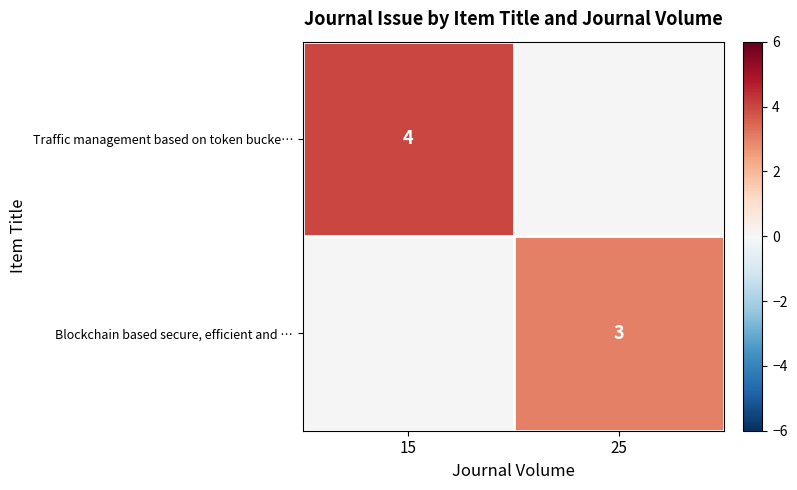

True or false: Blockchain based secure, efficient and … has a value of 1 at 25.

False